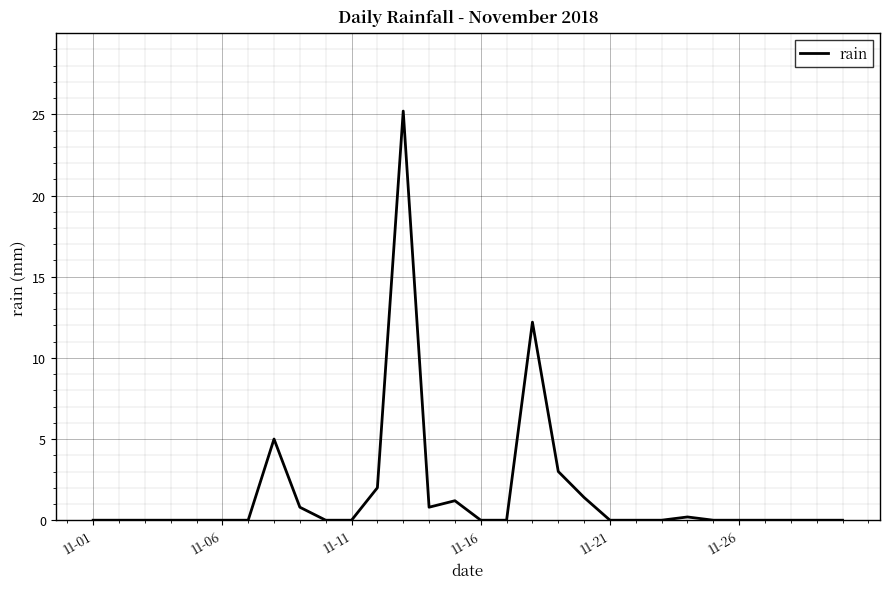

What is the difference between the maximum and minimum values?

25.2